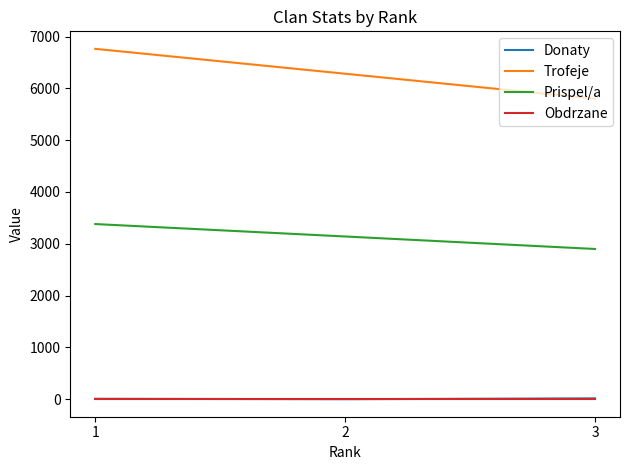

What is the difference between the maximum and minimum values in the Donaty series?

16